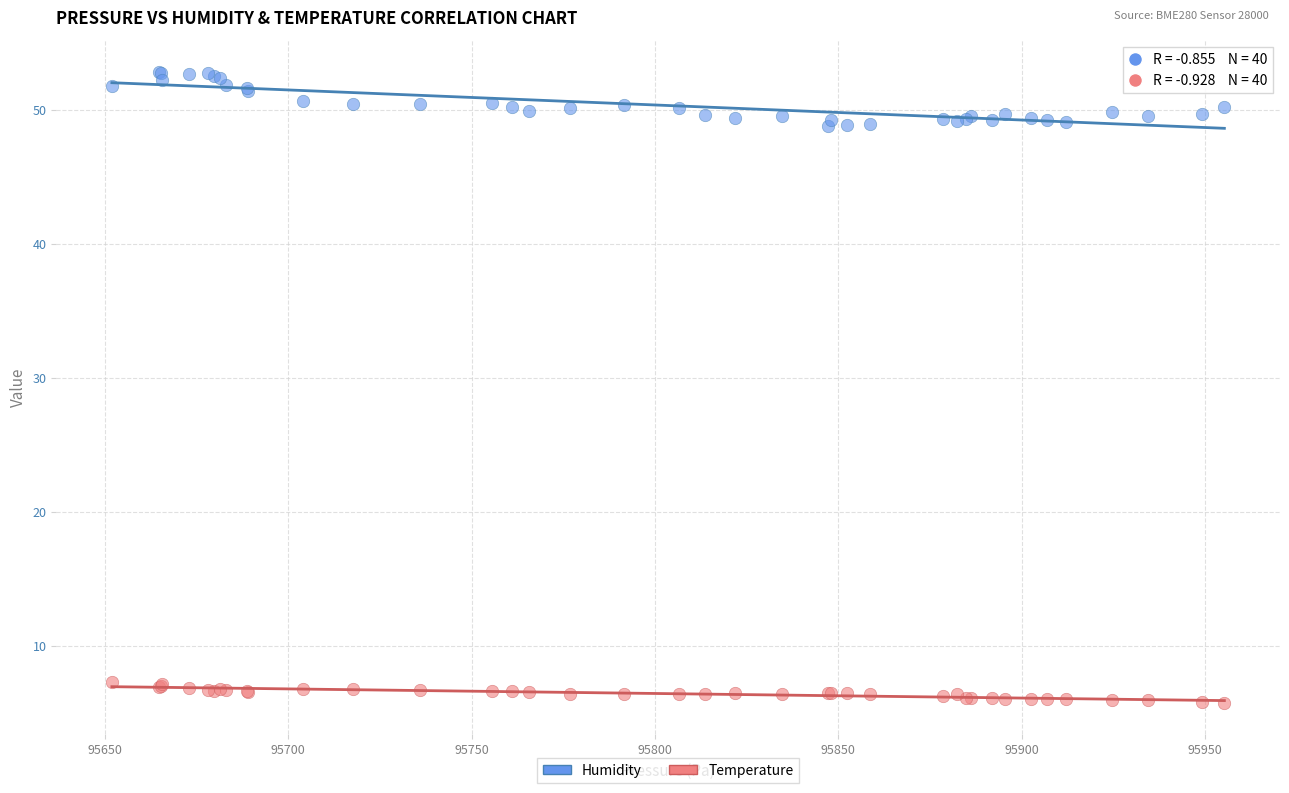

What are all the series names shown in the legend?

Humidity, Temperature